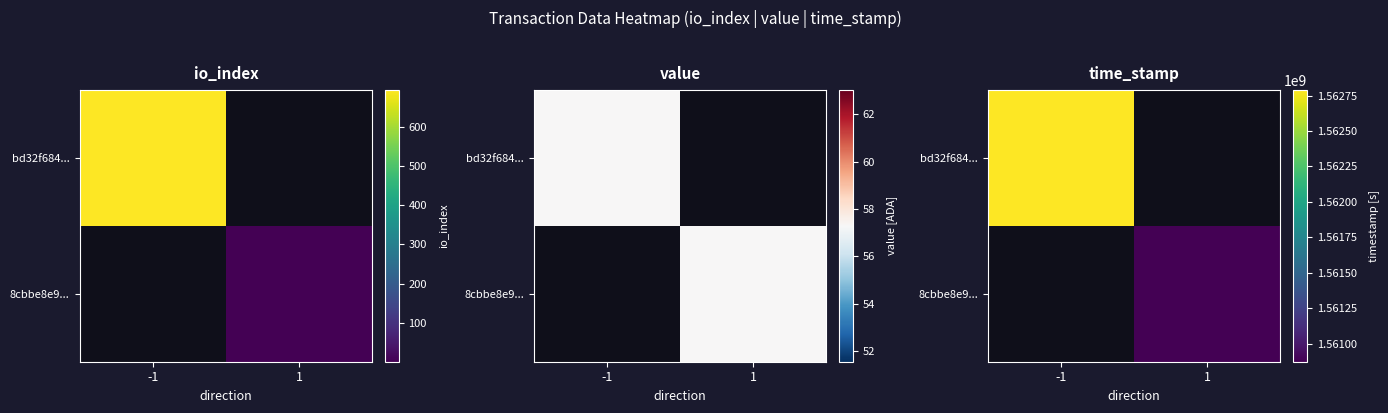

The value of bd32f684... at -1 is 2216470867. True or false?

False